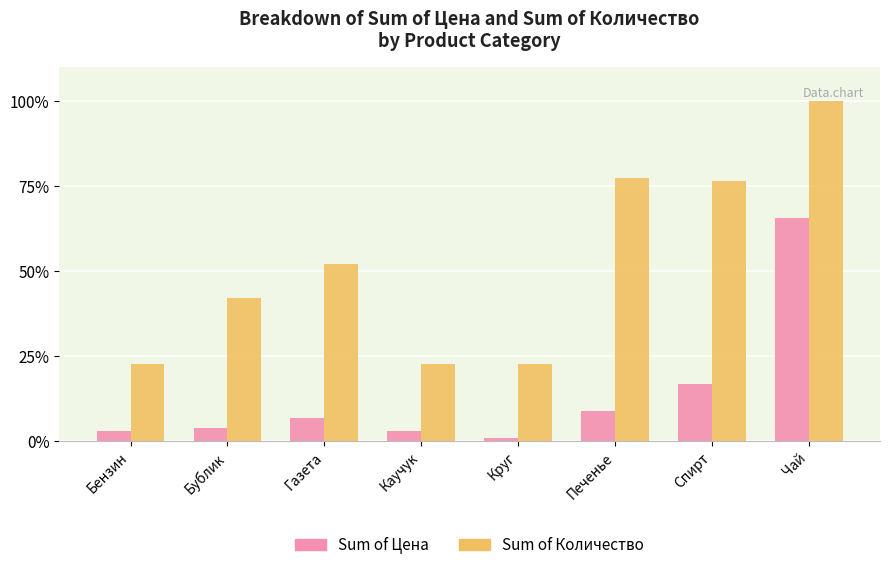

List the series in order of their peak value, highest first.

Sum of Количество, Sum of Цена